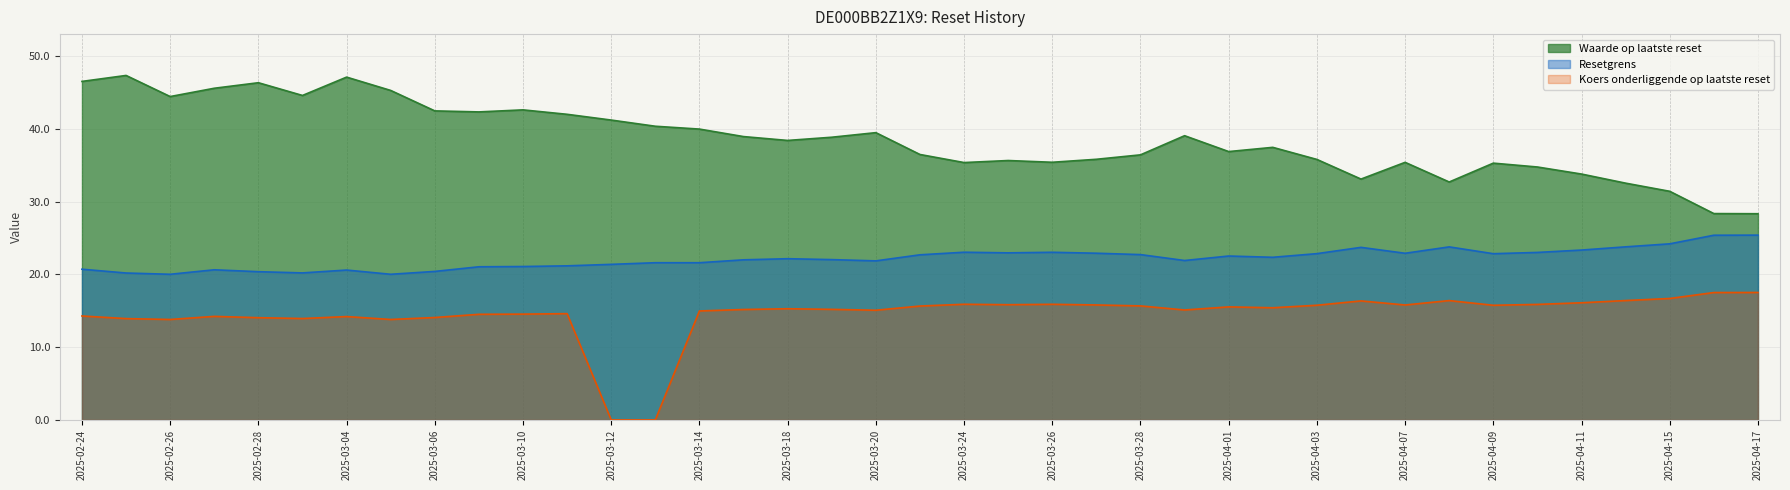

True or false: Resetgrens and Waarde op laatste reset cross at least once.

False